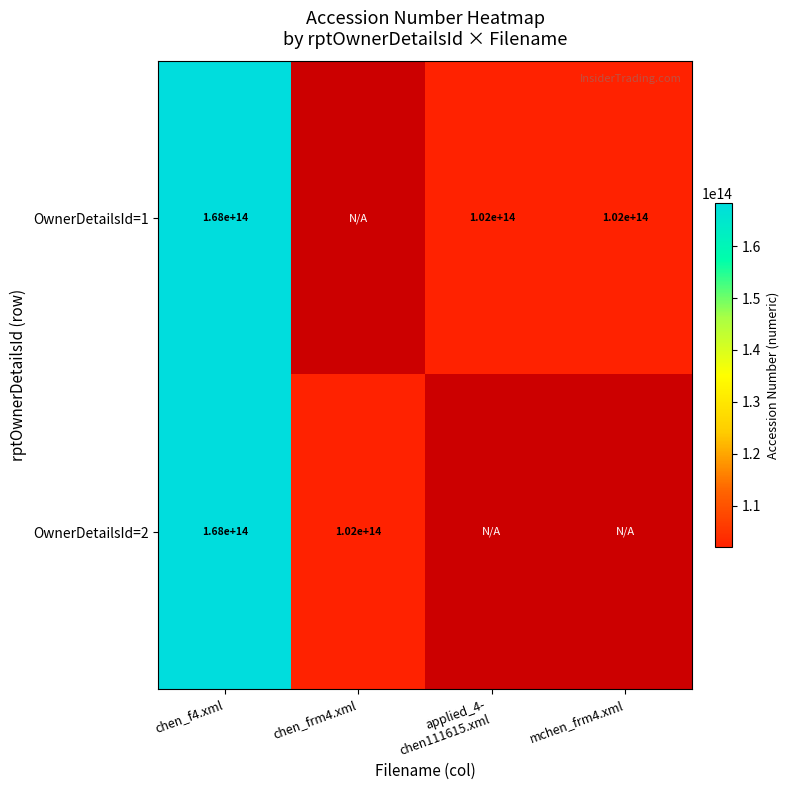

True or false: OwnerDetailsId=2 has a value of 168000000000000 at chen_f4.xml.

True